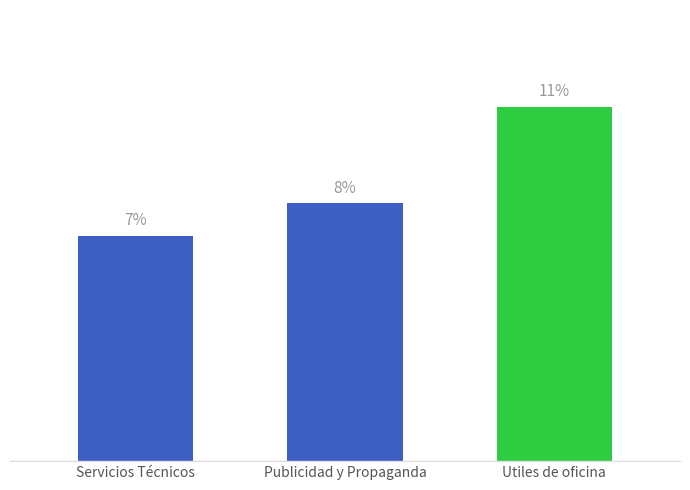

At which category does the chart reach its peak across all series?

Utiles de oficina